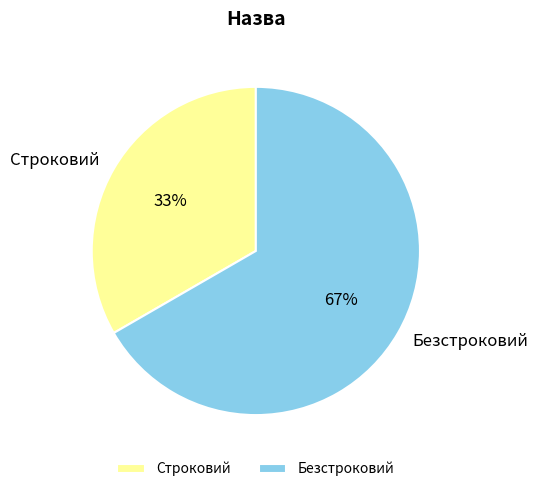

Which slice is the smallest?

Строковий